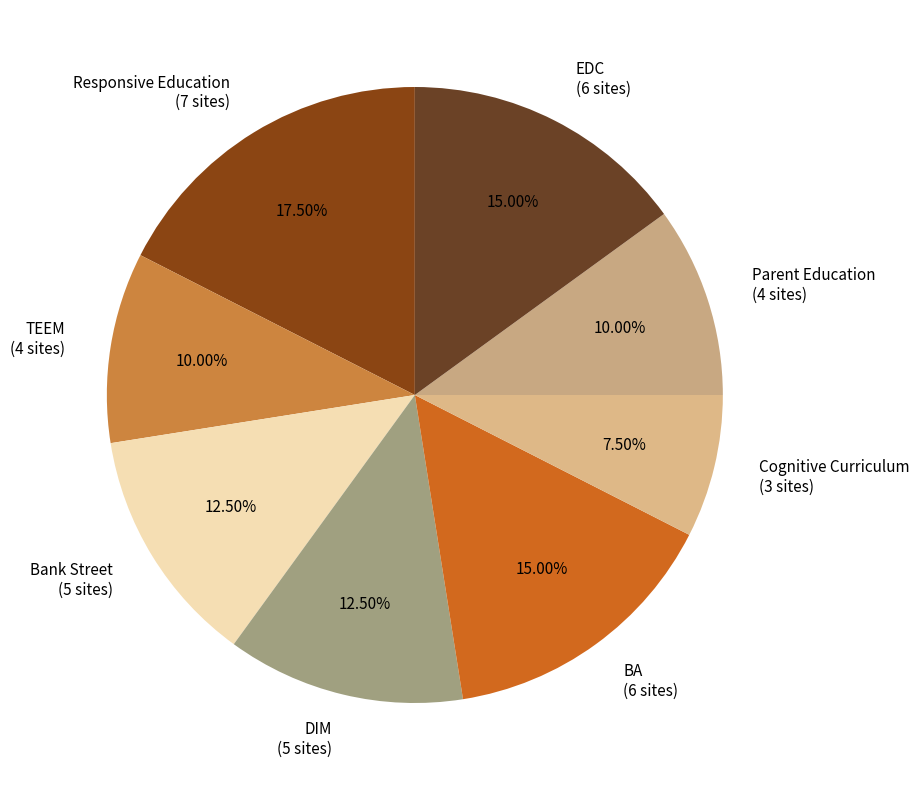

Count the number of slices in the pie.

8